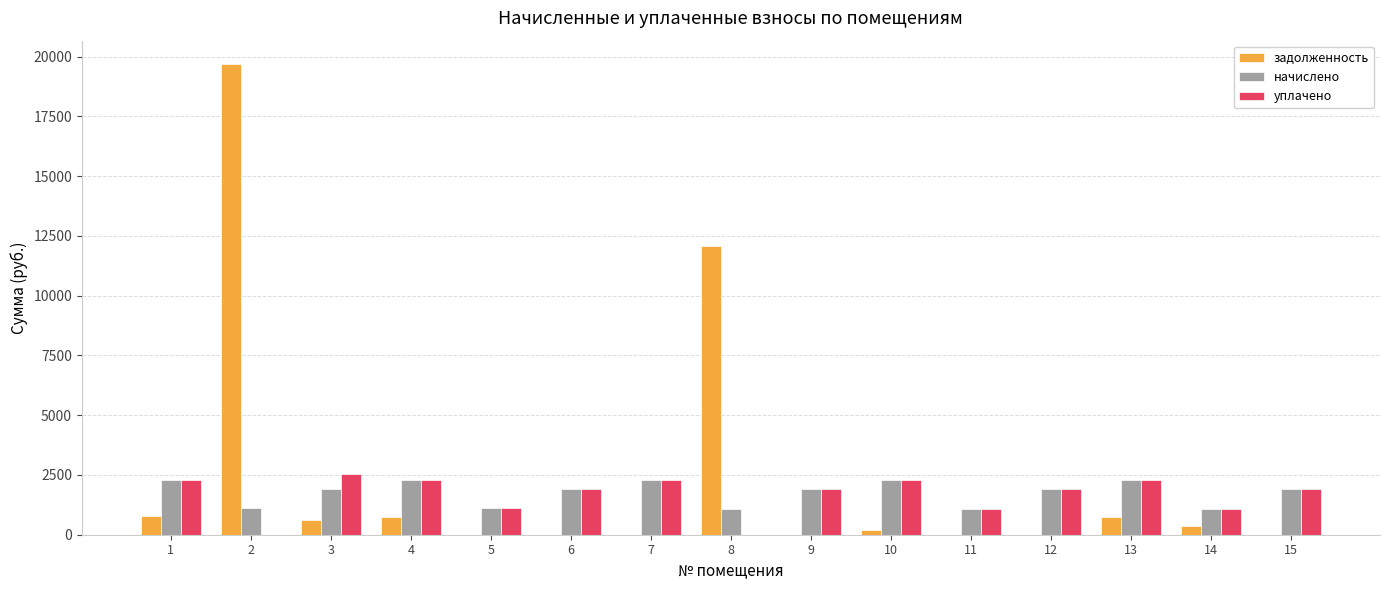

What is the spread (max minus min) of values at 3?

1906.2